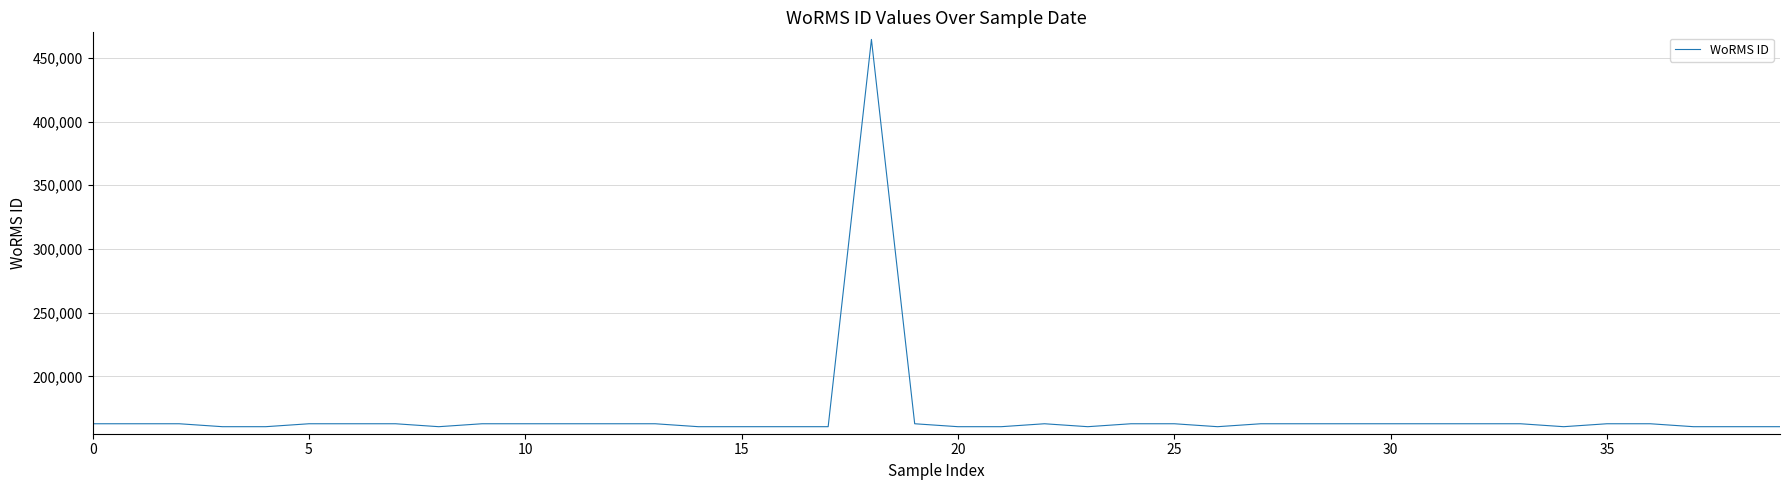

What is the maximum value shown in the chart?

464444